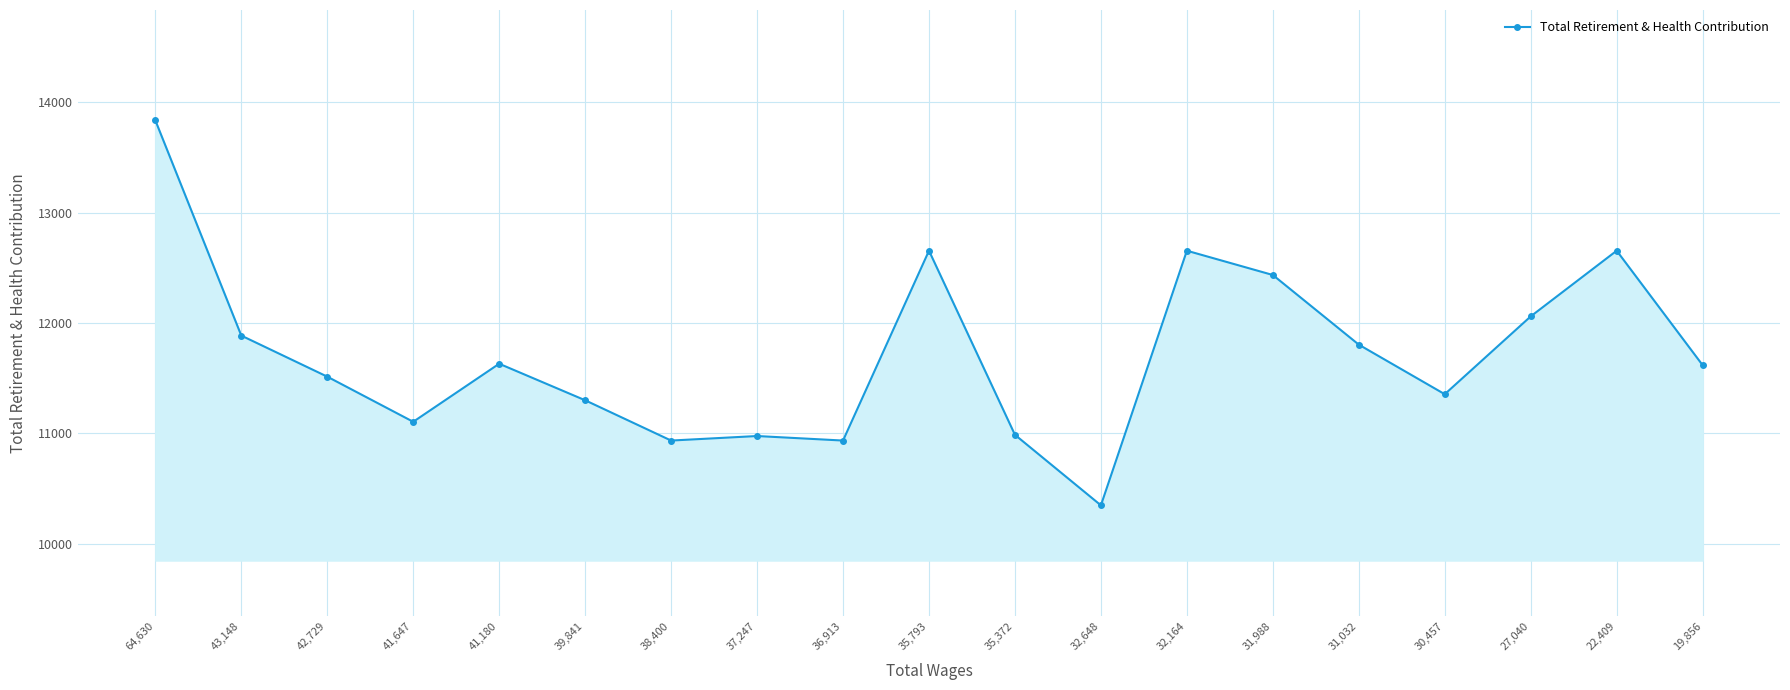

What is the sum of all values?

222690